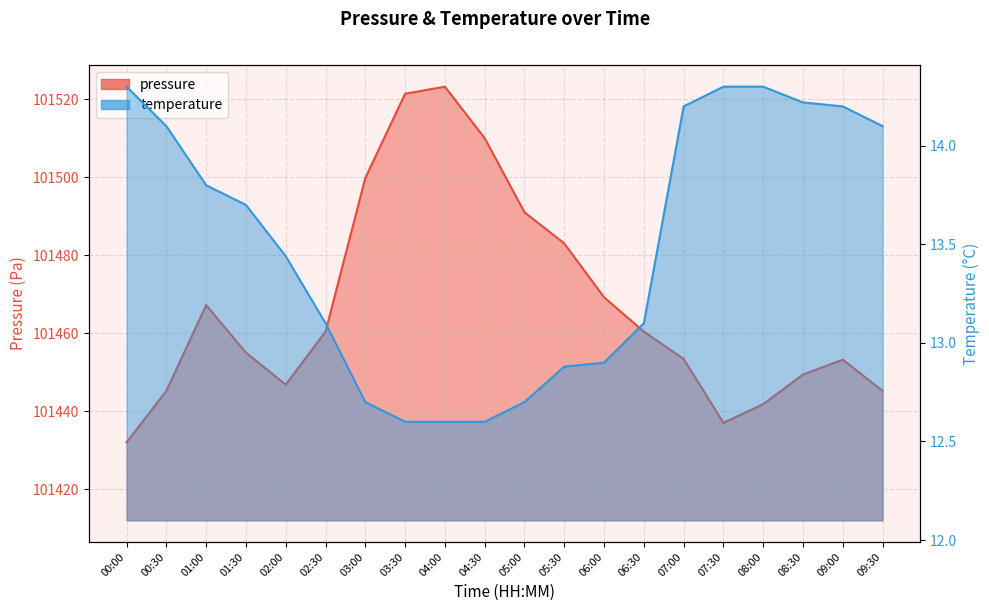

What is the value of the pressure point at the 1st from the left?

101432.0